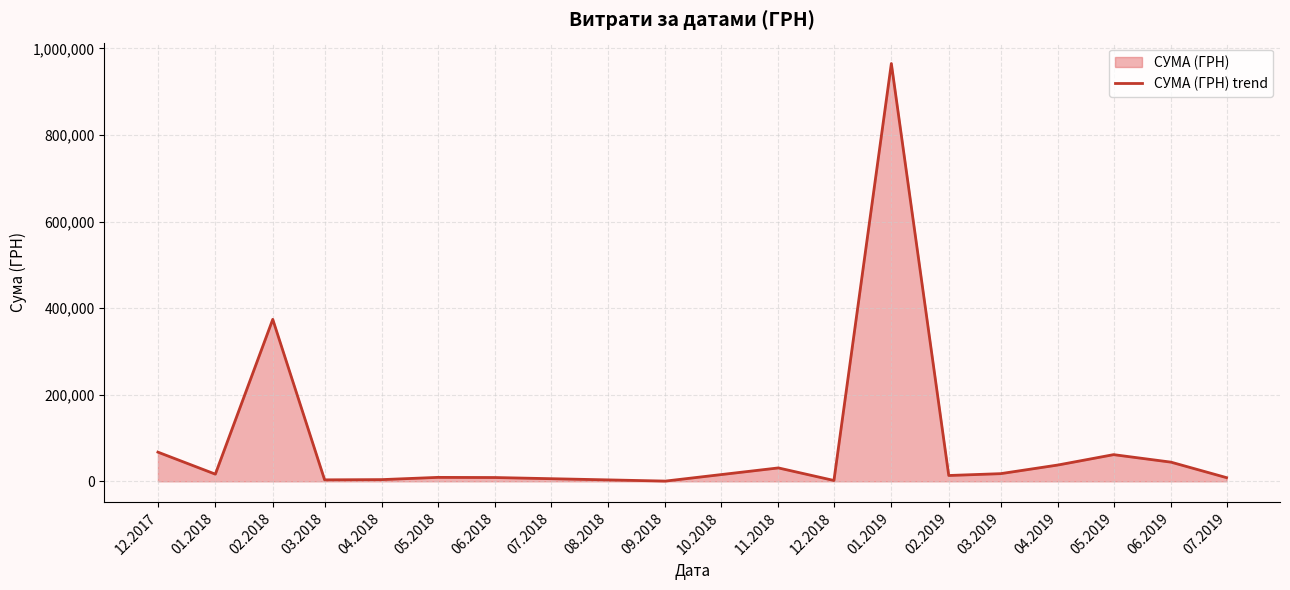

What is the sum of the values at 11.2018 and 03.2018?

34326.2